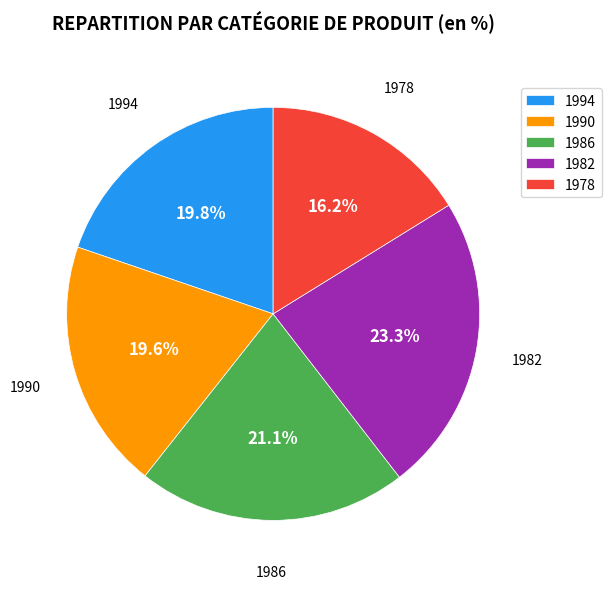

What portion of the pie excludes 1982?

76.7%